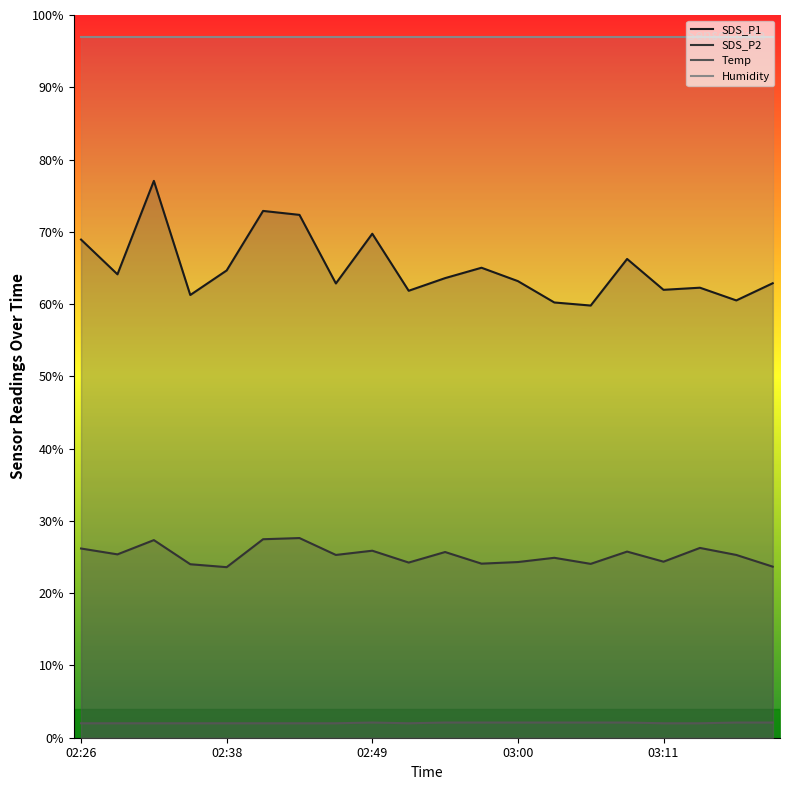

What is the difference between the highest and lowest values at 02:38?

95.0